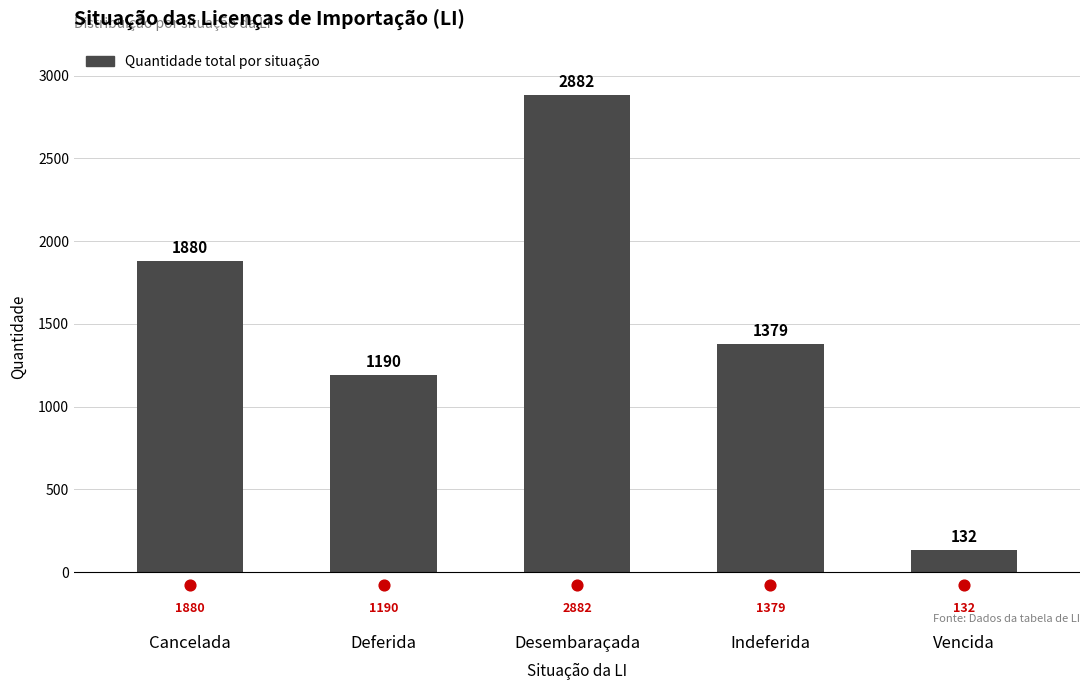

Which has a higher value, Vencida or Indeferida?

Indeferida